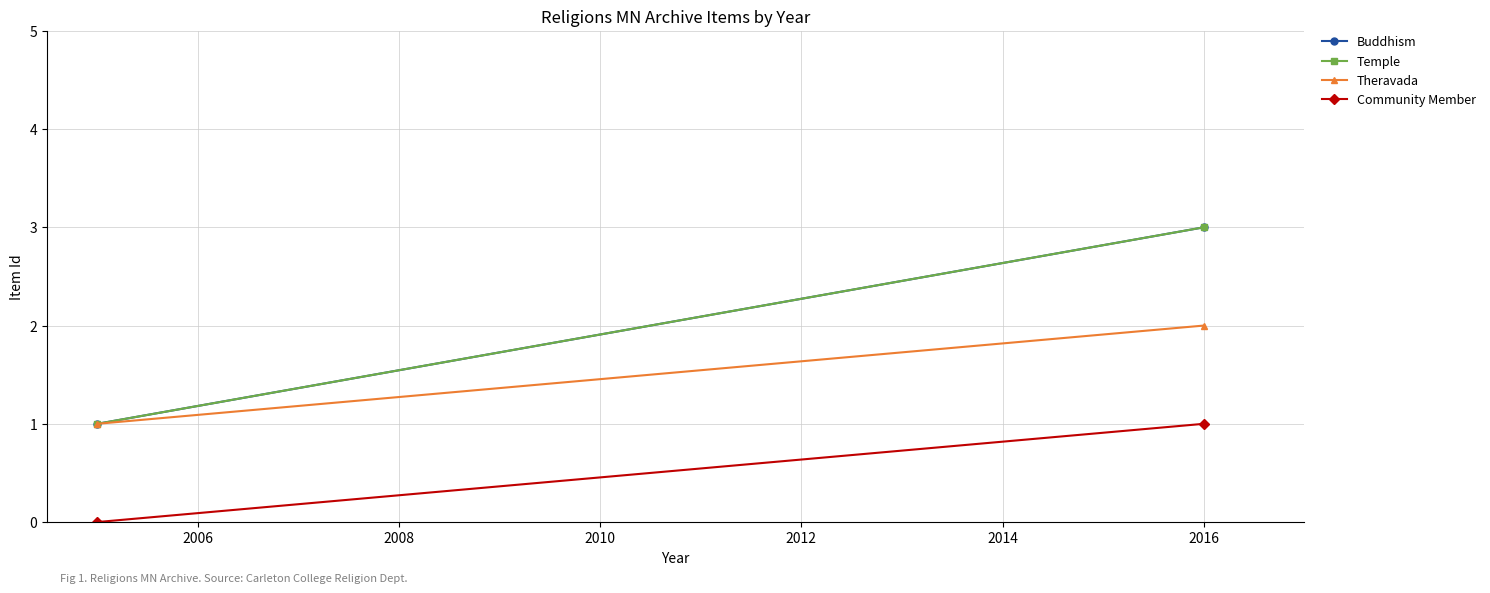

What is the value of the Buddhism point at the 1st from the left?

1